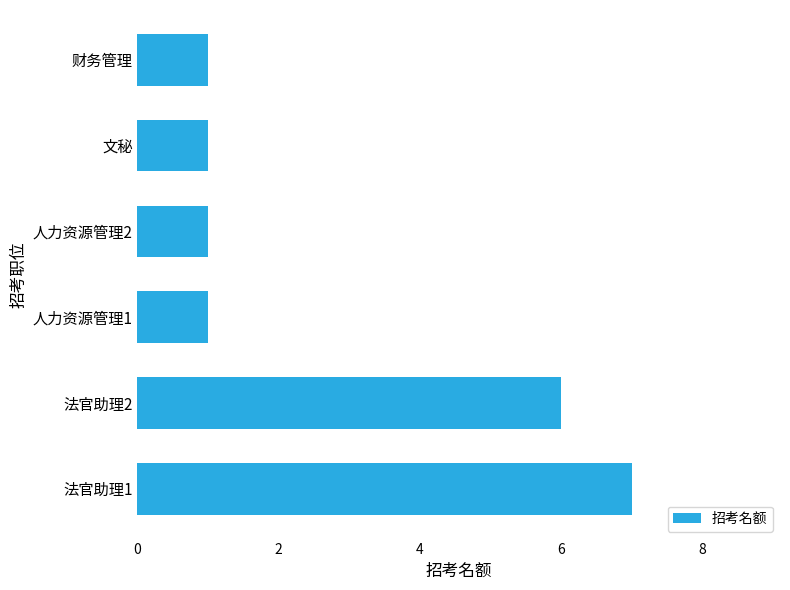

Which has a higher value, 法官助理1 or 人力资源管理1?

法官助理1